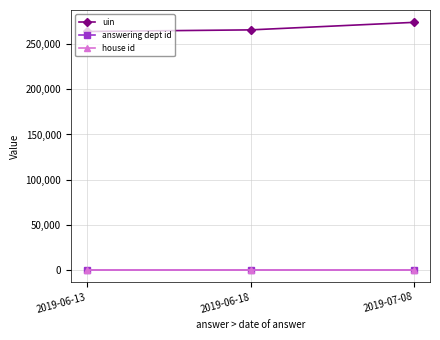

Is this an area chart (filled region under the line)?

No